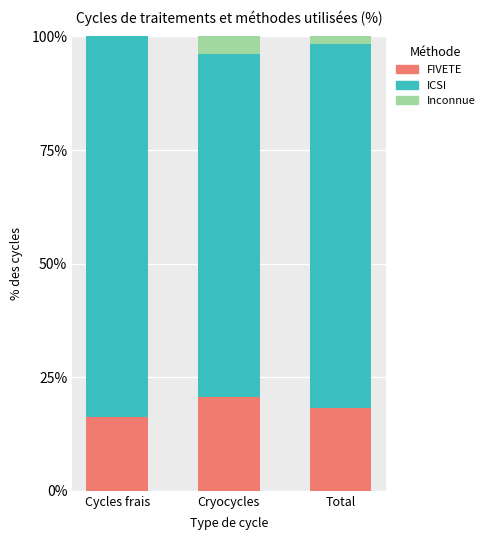

What is the total value across all series at Cycles frais?

100.0